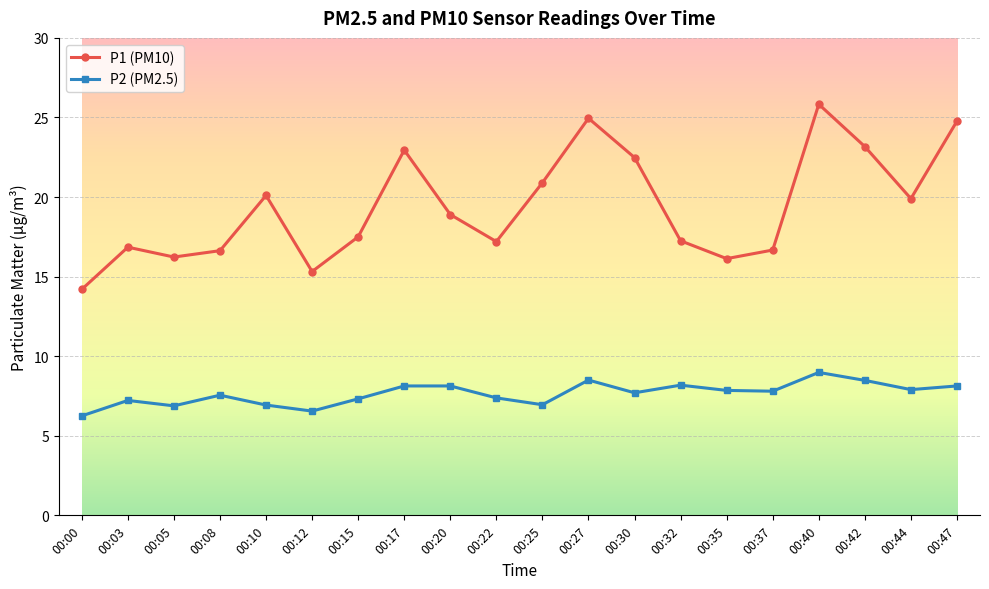

What is the sum of all P1 (PM10) values?

387.9